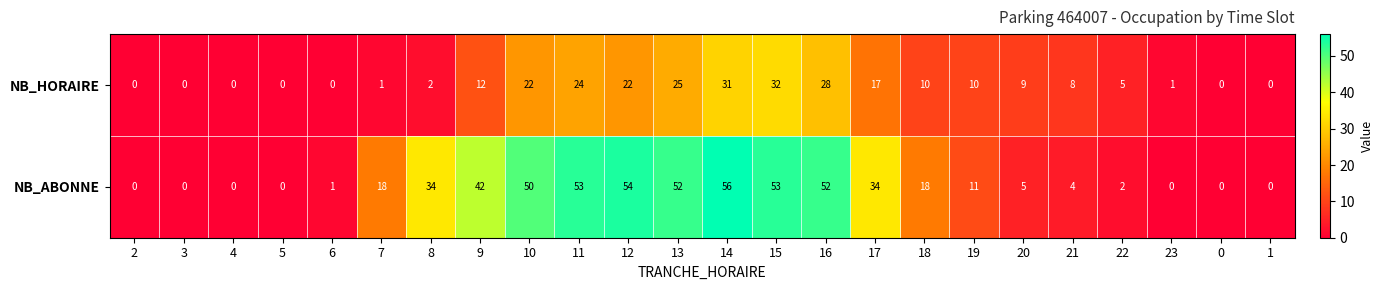

Which series has the largest range (max minus min)?

NB_ABONNE